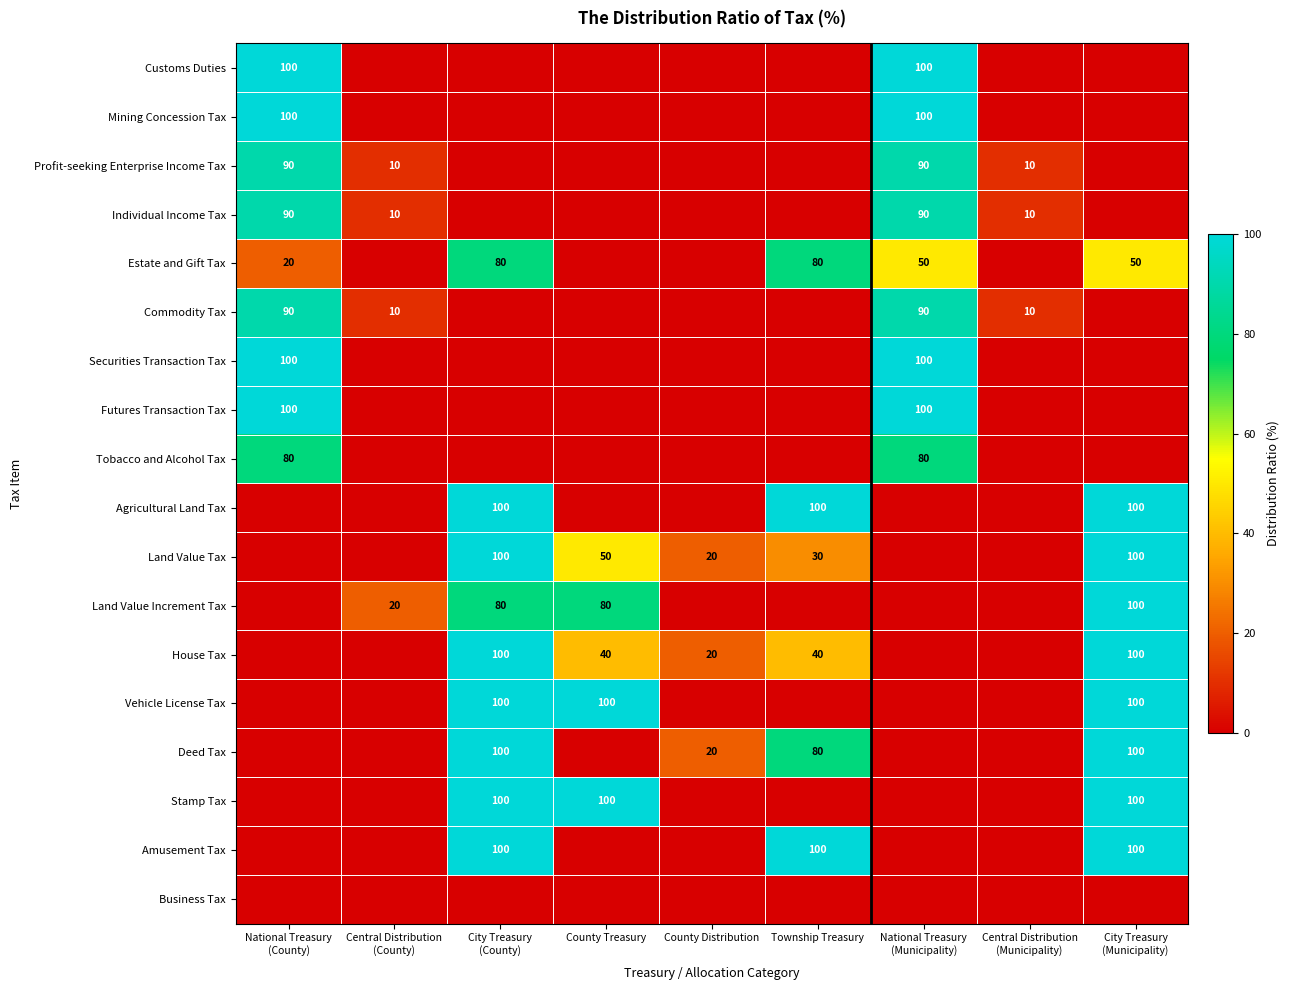

The value of Futures Transaction Tax at National Treasury (County) is 100. True or false?

True